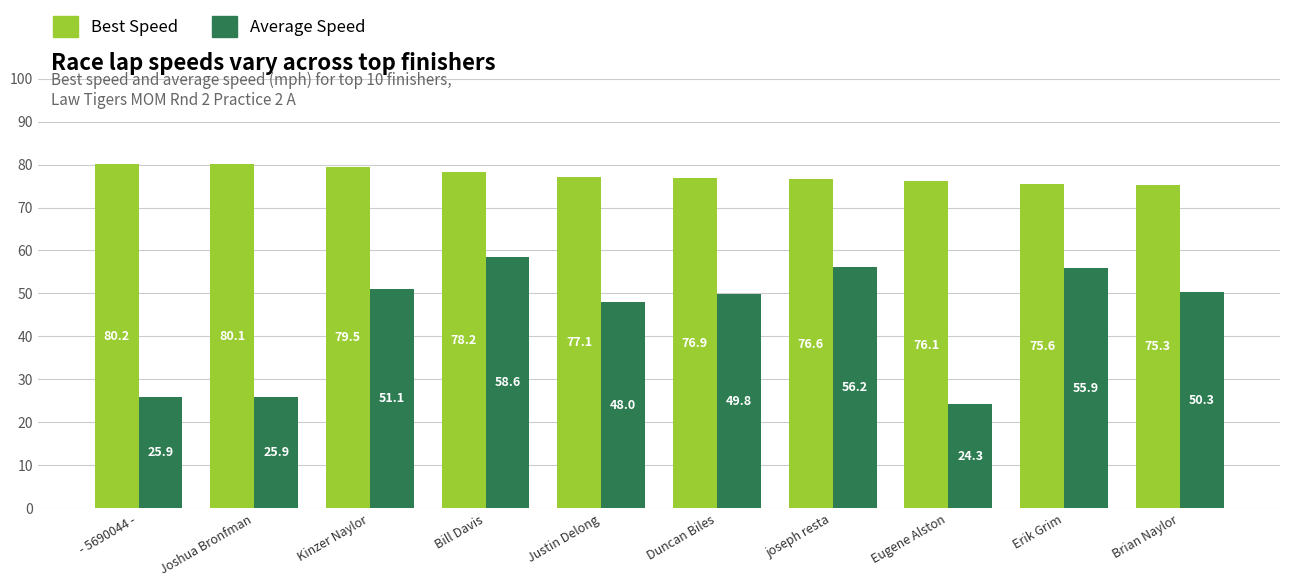

List the series in order of their overall mean, highest first.

Best Speed, Average Speed